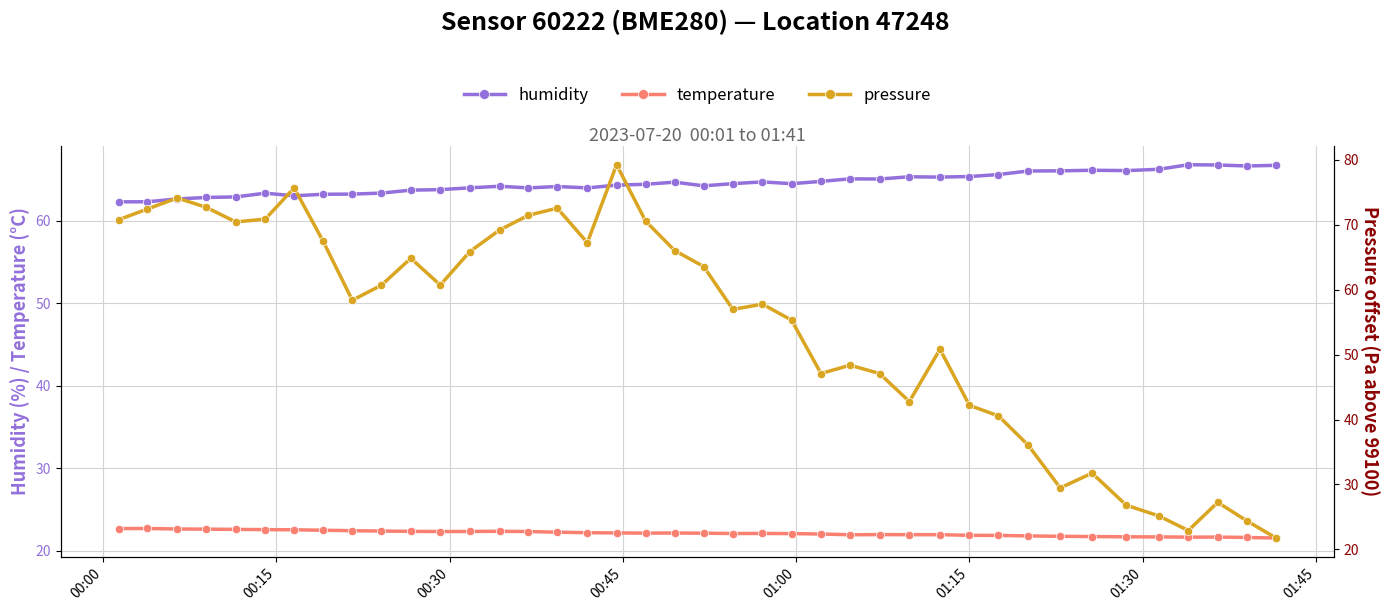

What is the maximum value for humidity?

66.8